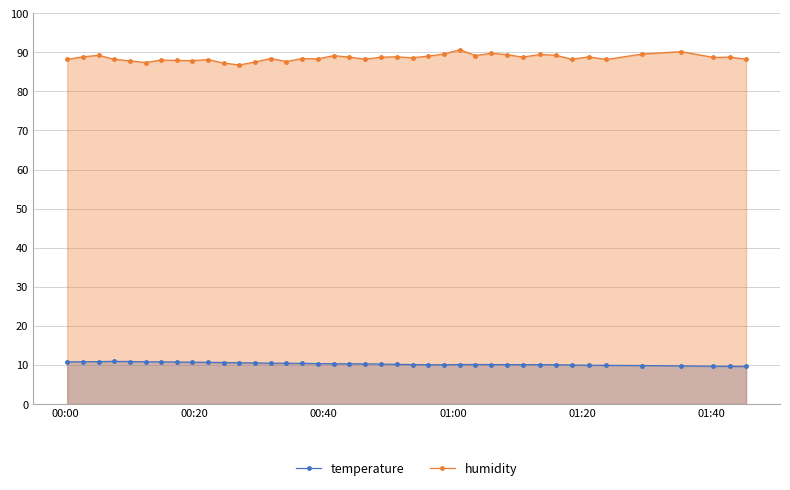

What is the value of the temperature point at the 23rd from the left?

10.1